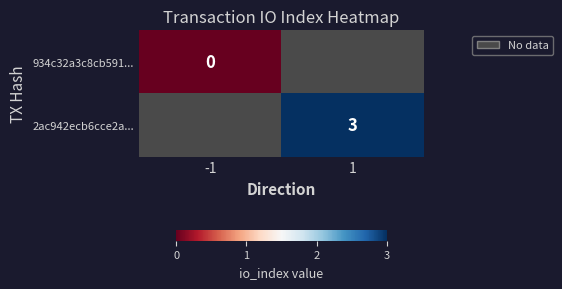

Count the number of data series in this chart.

2